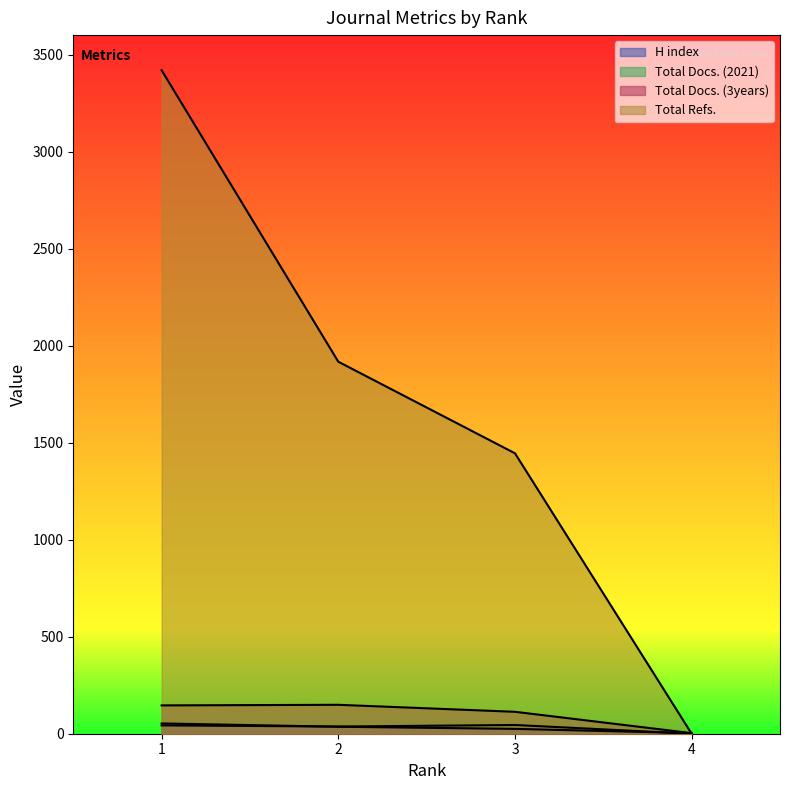

Where does the Total Docs. (2021) series first go above 43?

3